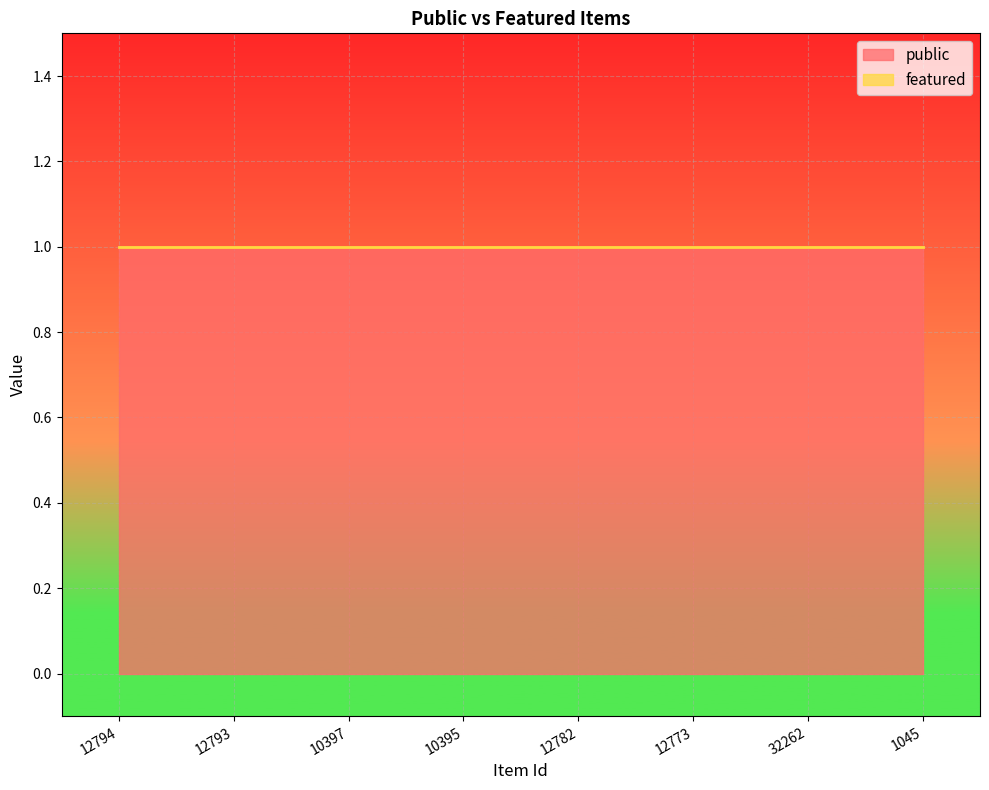

True or false: public and featured intersect in this chart.

False